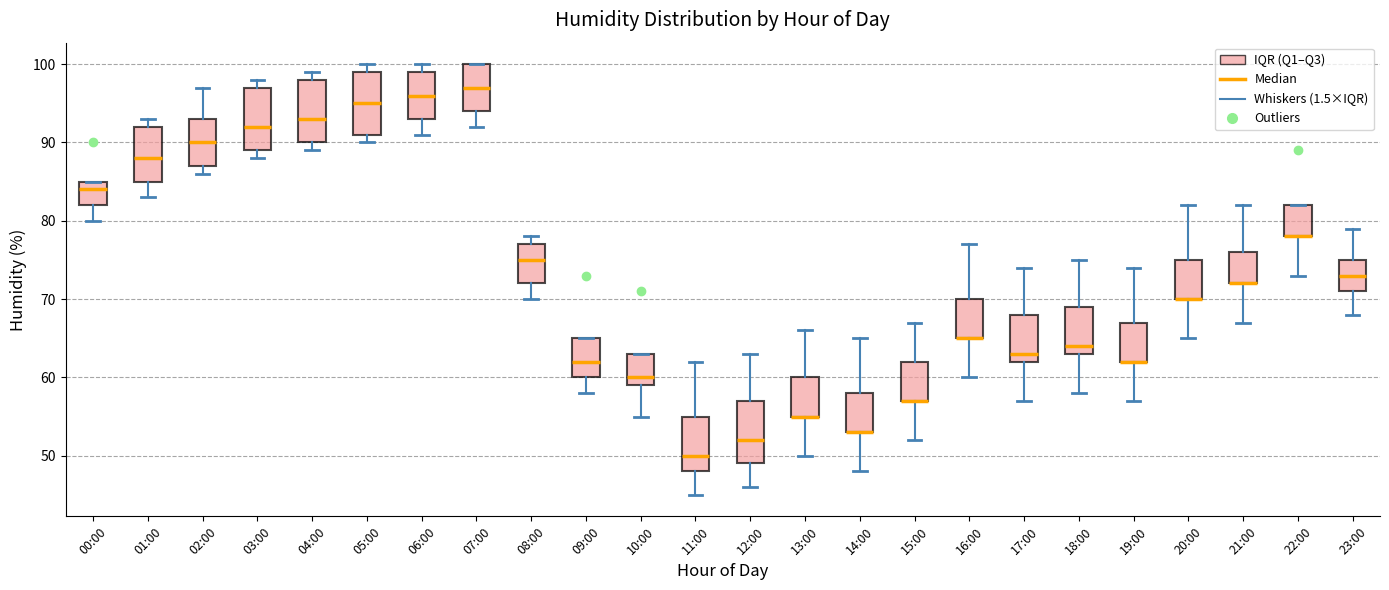

Where is the lower edge of the box for 14:00 on the y-axis? The values are not printed on the chart, so give them approximately, as read against the axis.

53